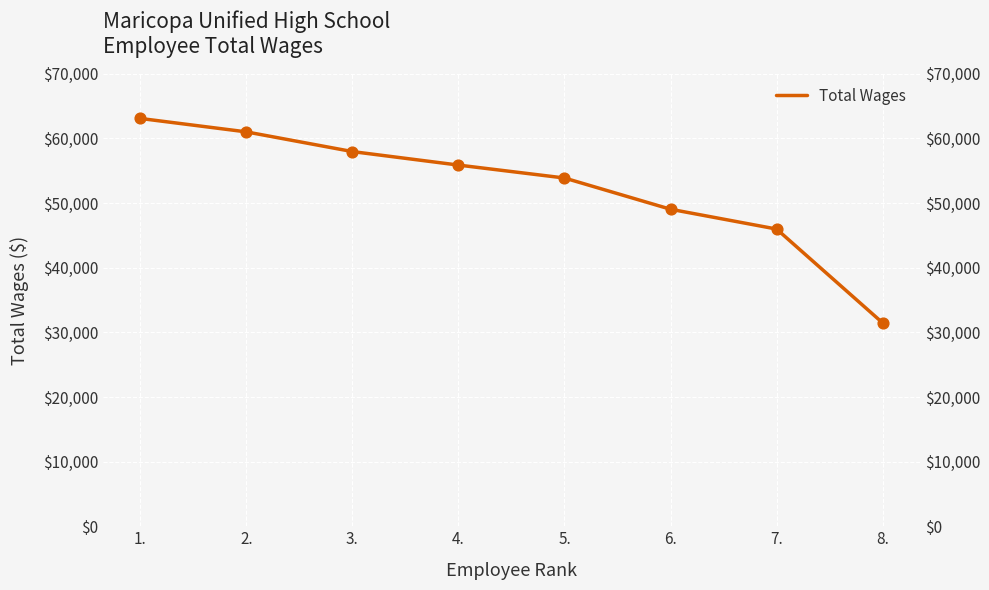

Between 2. and 3., which is larger?

2.